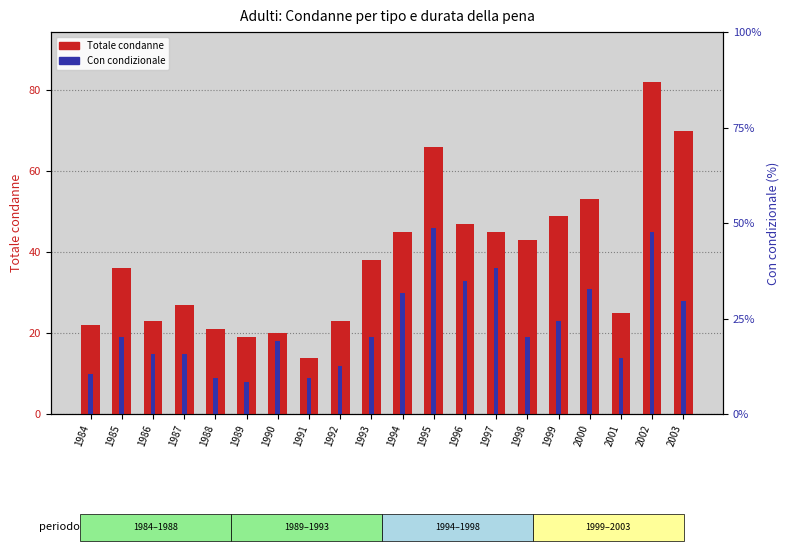

What is the value of the Totale condanne bar at the 15th from the left?

43